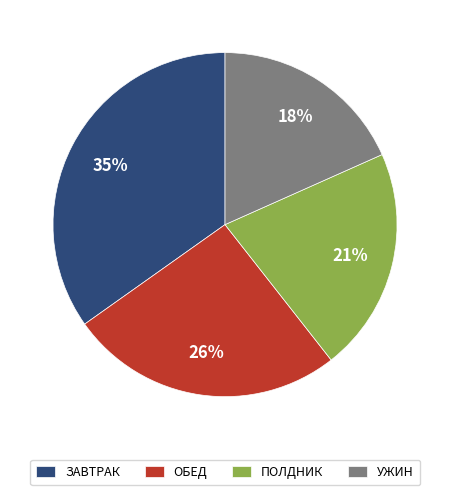

Is it true that ОБЕД is 26% of the pie?

True